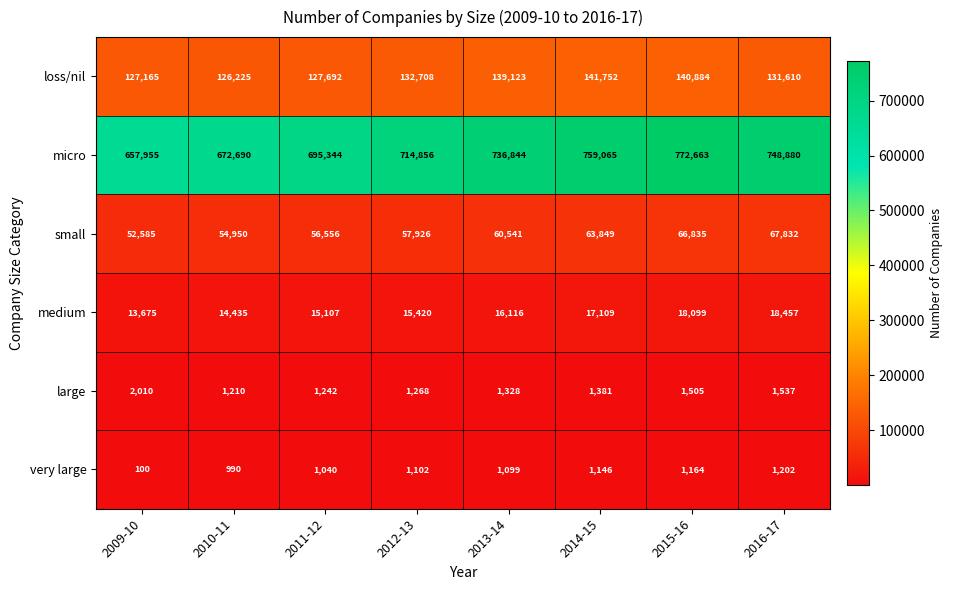

What is the total value across all series at 2013-14?

955051